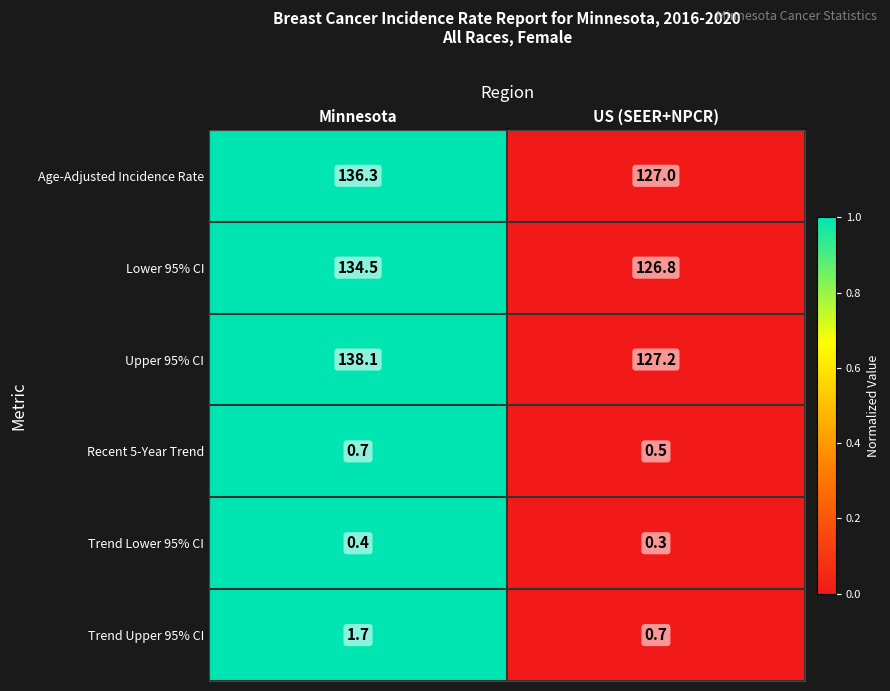

How many distinct data groups are displayed?

6